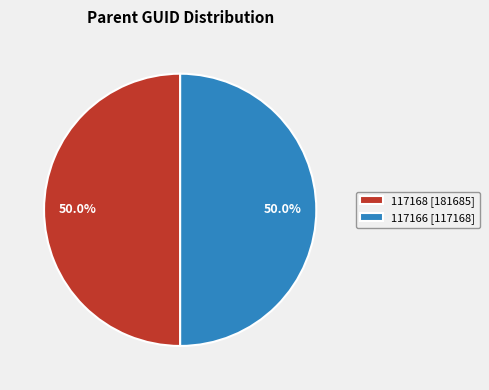

What is the ratio of the value at 117166 [117168] to the value at 117168 [181685]?

1.0